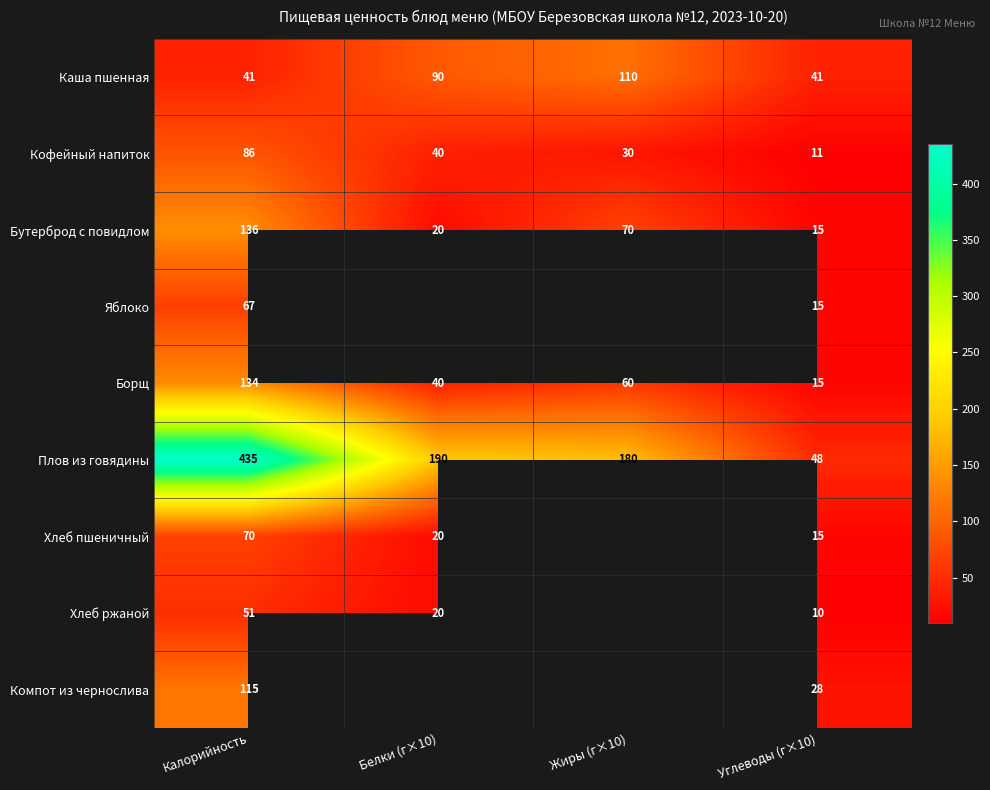

How many series are shown in this chart?

9